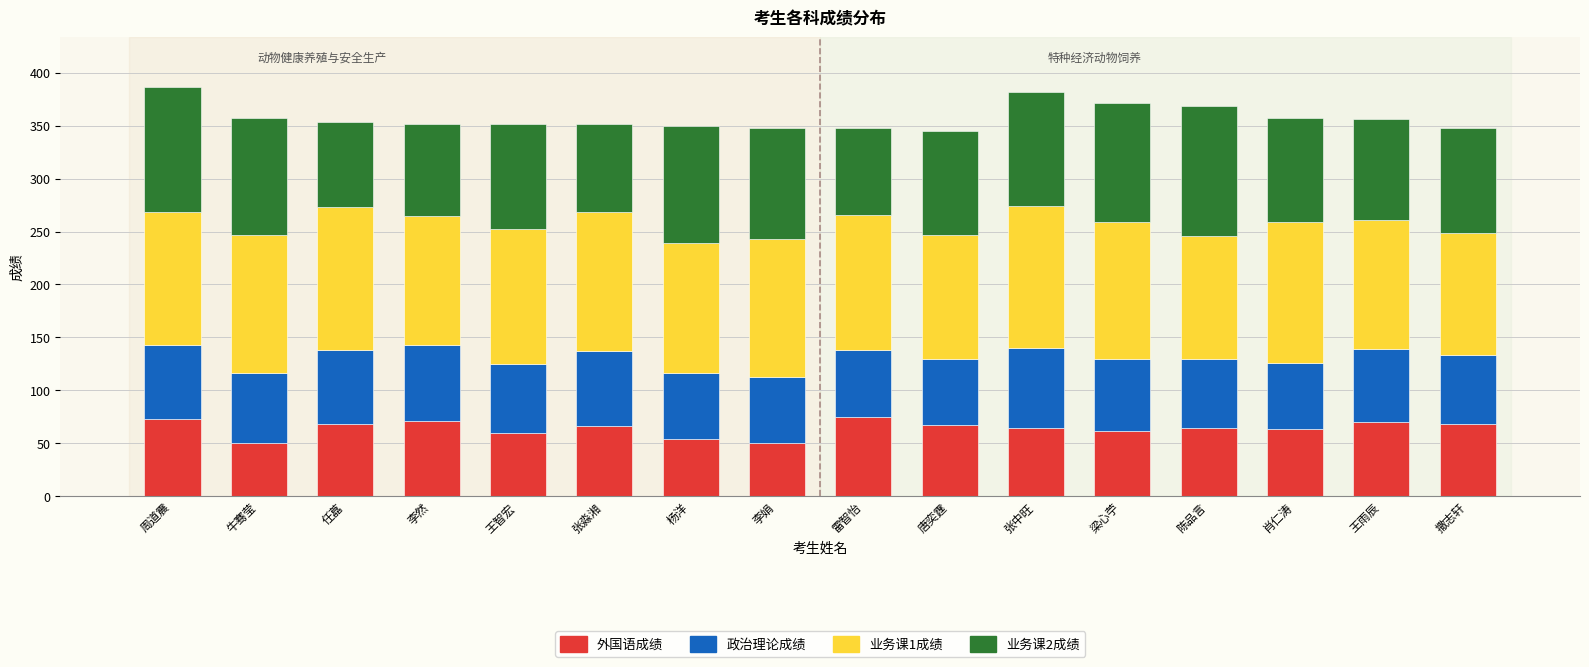

Is it true that 外国语成绩 equals 66 at 张淼湘?

True